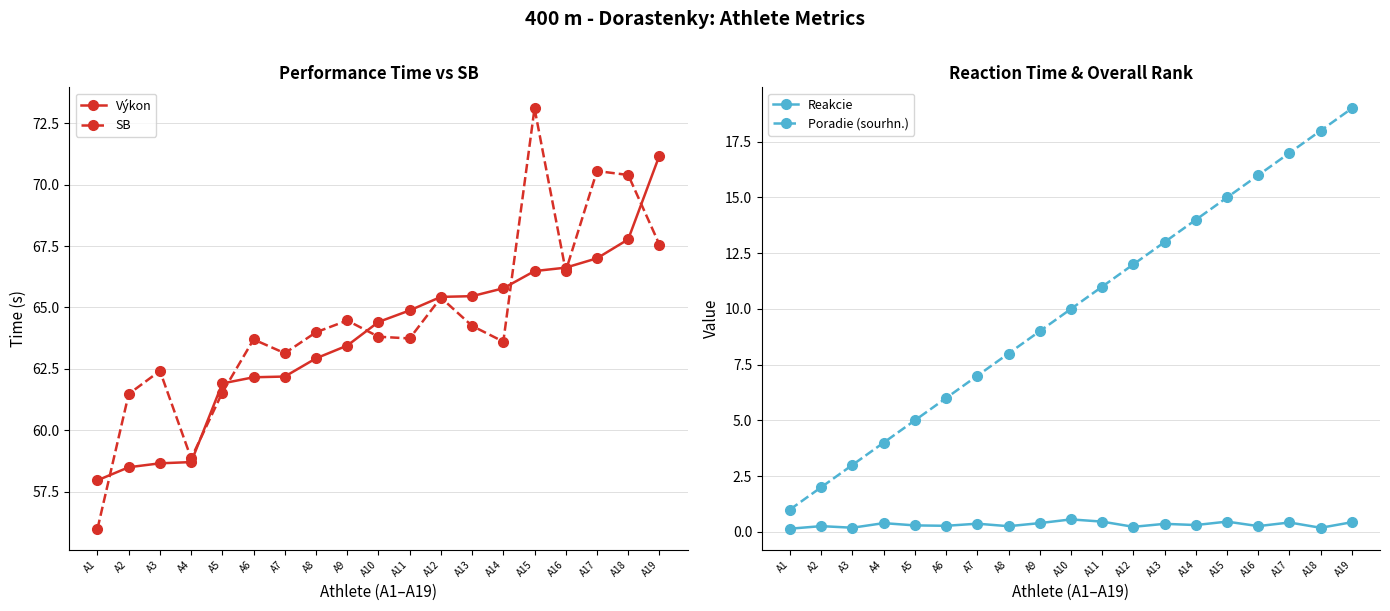

What is the average value of the SB series?

64.4